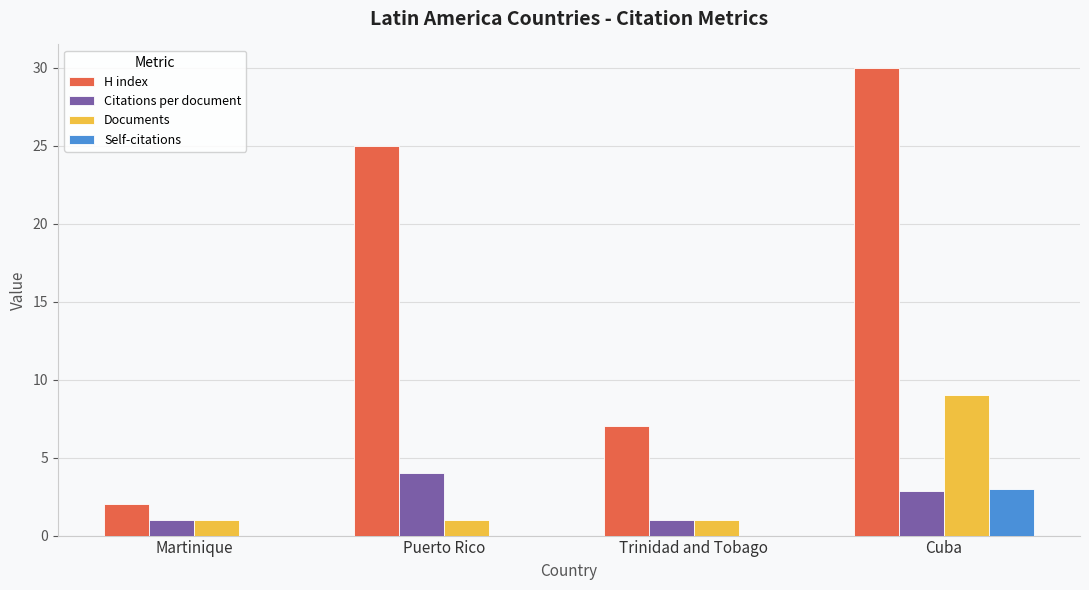

Which series has the largest total across all categories?

H index